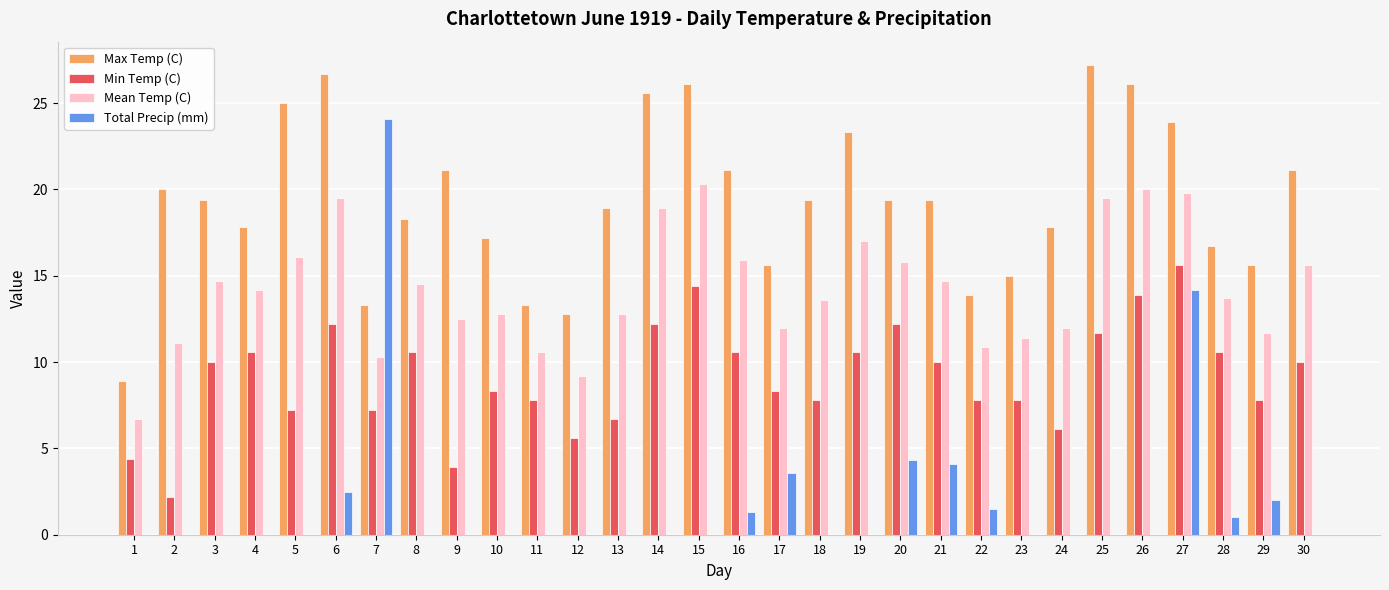

Are the bars horizontal?

No